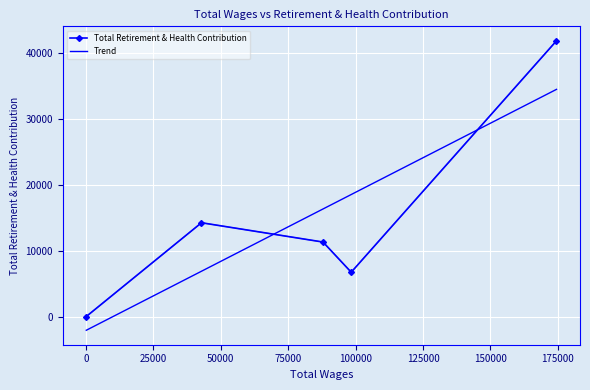

In Total Retirement & Health Contribution, how many points are lower than both neighbors (excluding endpoints)?

1